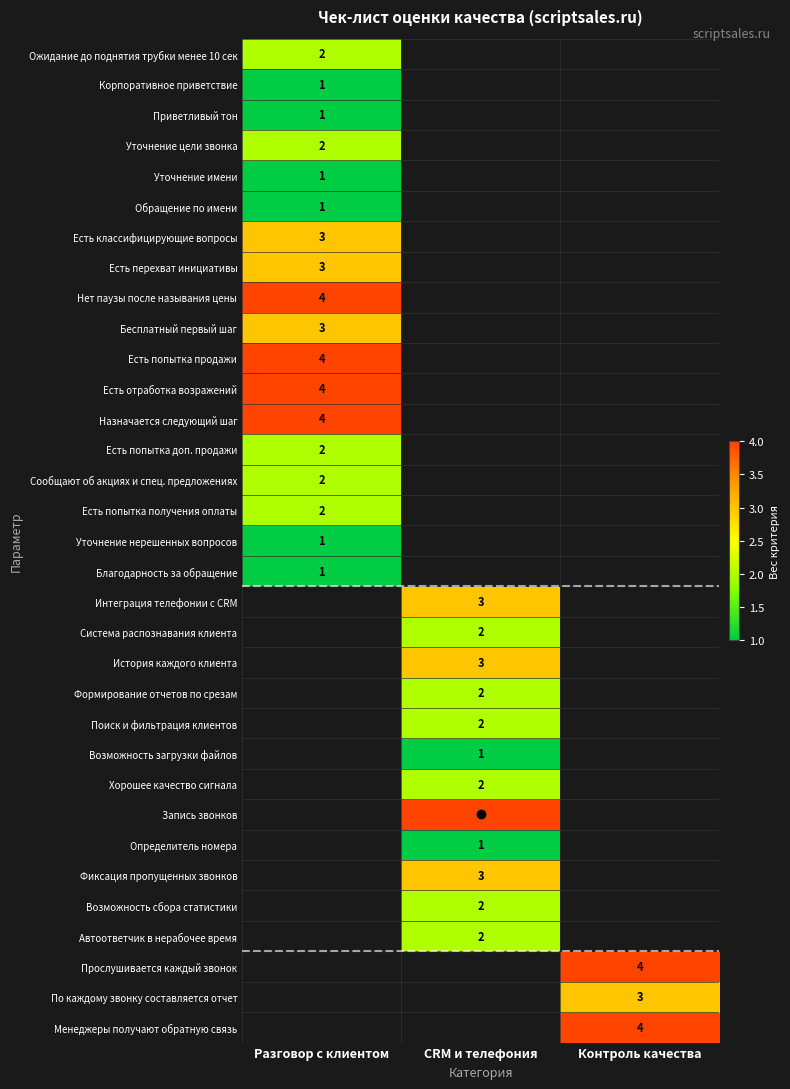

Which category has the highest value across all series?

Разговор с клиентом